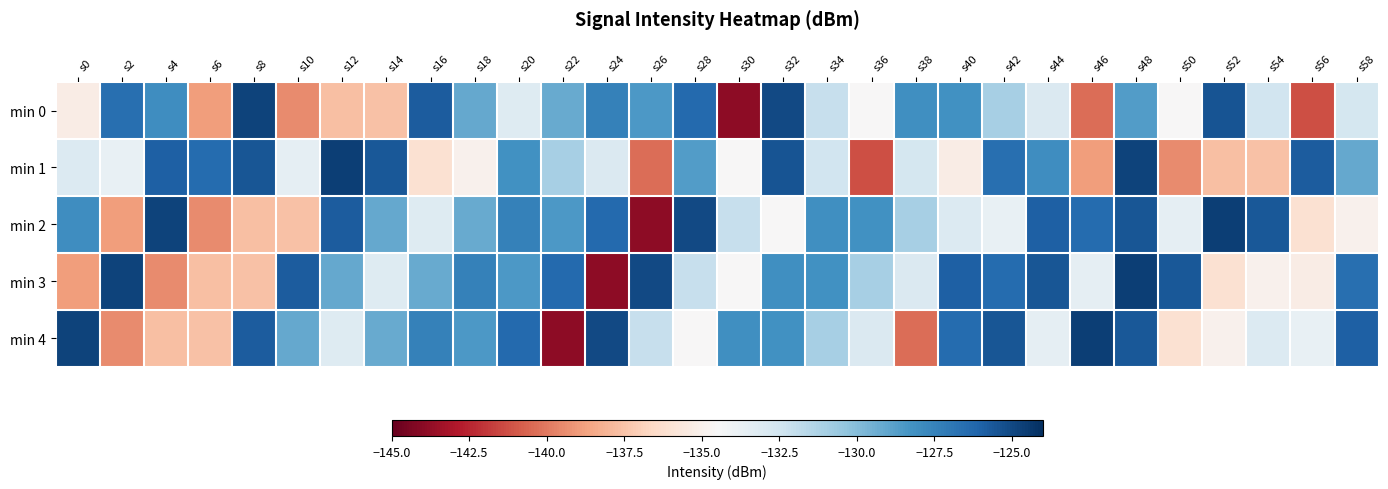

Reading left to right, list all the values displayed in this chart.

min 0: s0=-135.3	s2=-126.6	s4=-127.9	s6=-138.9	s8=-124.8	s10=-139.5	s12=-137.7	s14=-137.6	s16=-125.8	s18=-129.2	s20=-133.1	s22=-129.2	s24=-127.4	s26=-128.5	s28=-126.3	s30=-143.9	s32=-125.1	s34=-132.1	s36=-134.5	s38=-128.1	s40=-128.2	s42=-131.0	s44=-133.0	s46=-140.4	s48=-128.6	s50=-134.5	s52=-125.5	s54=-132.5	s56=-141.3	s58=-132.6
min 1: s0=-133.1	s2=-133.8	s4=-125.9	s6=-126.4	s8=-125.5	s10=-133.6	s12=-124.6	s14=-125.6	s16=-136.1	s18=-134.9	s20=-128.2	s22=-131.0	s24=-133.0	s26=-140.4	s28=-128.6	s30=-134.5	s32=-125.5	s34=-132.5	s36=-141.3	s38=-132.6	s40=-135.3	s42=-126.6	s44=-127.9	s46=-138.9	s48=-124.8	s50=-139.5	s52=-137.7	s54=-137.6	s56=-125.8	s58=-129.2
min 2: s0=-127.9	s2=-138.9	s4=-124.8	s6=-139.5	s8=-137.7	s10=-137.6	s12=-125.8	s14=-129.2	s16=-133.1	s18=-129.2	s20=-127.4	s22=-128.5	s24=-126.3	s26=-143.9	s28=-125.1	s30=-132.1	s32=-134.5	s34=-128.1	s36=-128.2	s38=-131.0	s40=-133.1	s42=-133.8	s44=-125.9	s46=-126.4	s48=-125.5	s50=-133.6	s52=-124.6	s54=-125.6	s56=-136.1	s58=-134.9
min 3: s0=-138.9	s2=-124.8	s4=-139.5	s6=-137.7	s8=-137.6	s10=-125.8	s12=-129.2	s14=-133.1	s16=-129.2	s18=-127.4	s20=-128.5	s22=-126.3	s24=-143.9	s26=-125.1	s28=-132.1	s30=-134.5	s32=-128.1	s34=-128.2	s36=-131.0	s38=-133.0	s40=-125.9	s42=-126.4	s44=-125.5	s46=-133.6	s48=-124.6	s50=-125.6	s52=-136.1	s54=-134.9	s56=-135.3	s58=-126.6
min 4: s0=-124.8	s2=-139.5	s4=-137.7	s6=-137.6	s8=-125.8	s10=-129.2	s12=-133.1	s14=-129.2	s16=-127.4	s18=-128.5	s20=-126.3	s22=-143.9	s24=-125.1	s26=-132.1	s28=-134.5	s30=-128.1	s32=-128.2	s34=-131.0	s36=-133.0	s38=-140.4	s40=-126.4	s42=-125.5	s44=-133.6	s46=-124.6	s48=-125.6	s50=-136.1	s52=-134.9	s54=-133.1	s56=-133.8	s58=-125.9